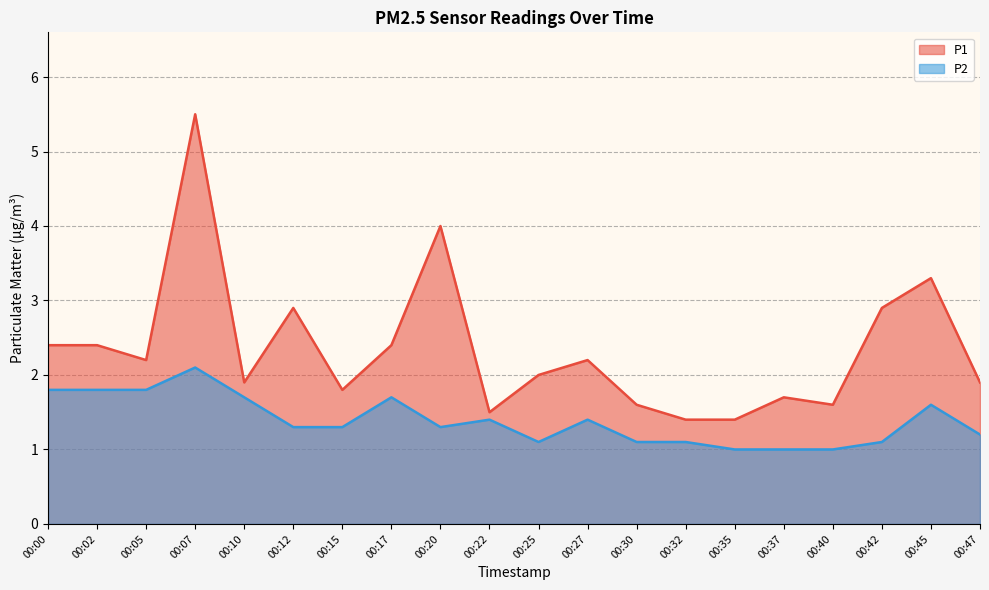

What are all the series names shown in the legend?

P1, P2